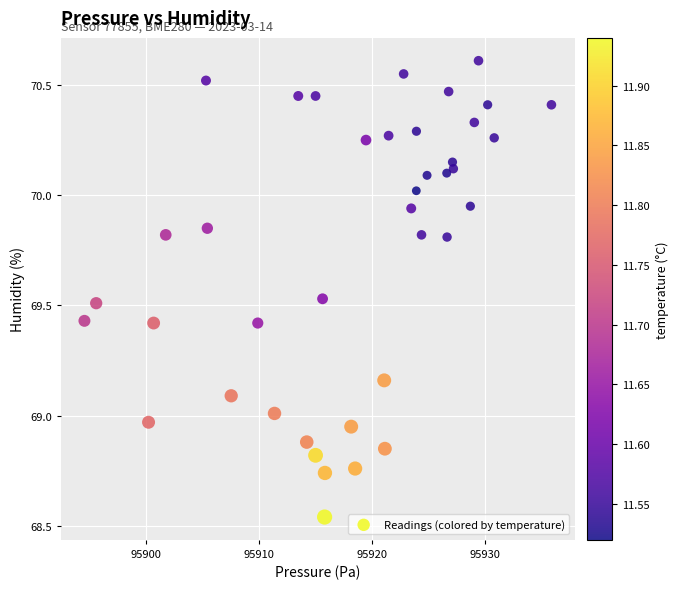

What is the range of Y values (max minus min)?

2.1